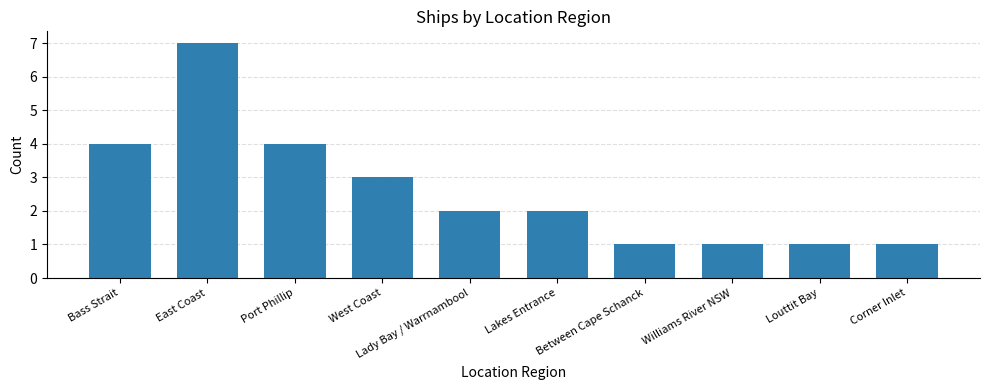

What is the value of the 6th bar from the left?

2